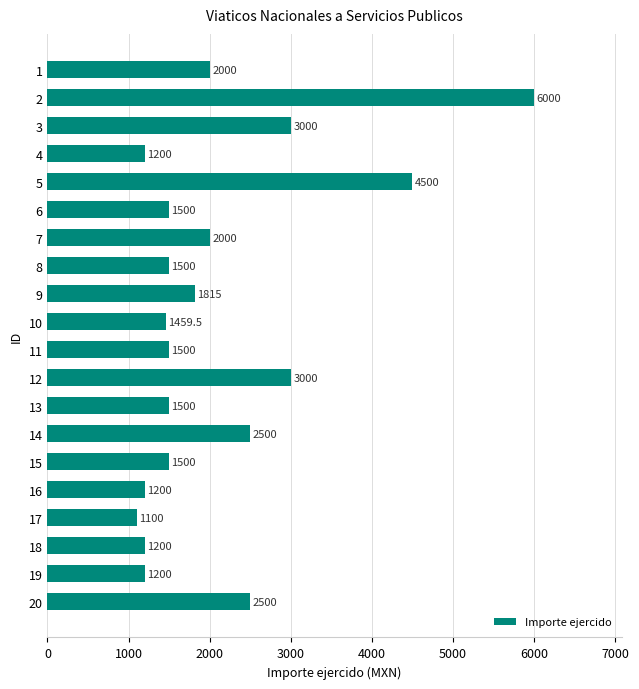

What is the value of the 18th bar from the top?

1200.0